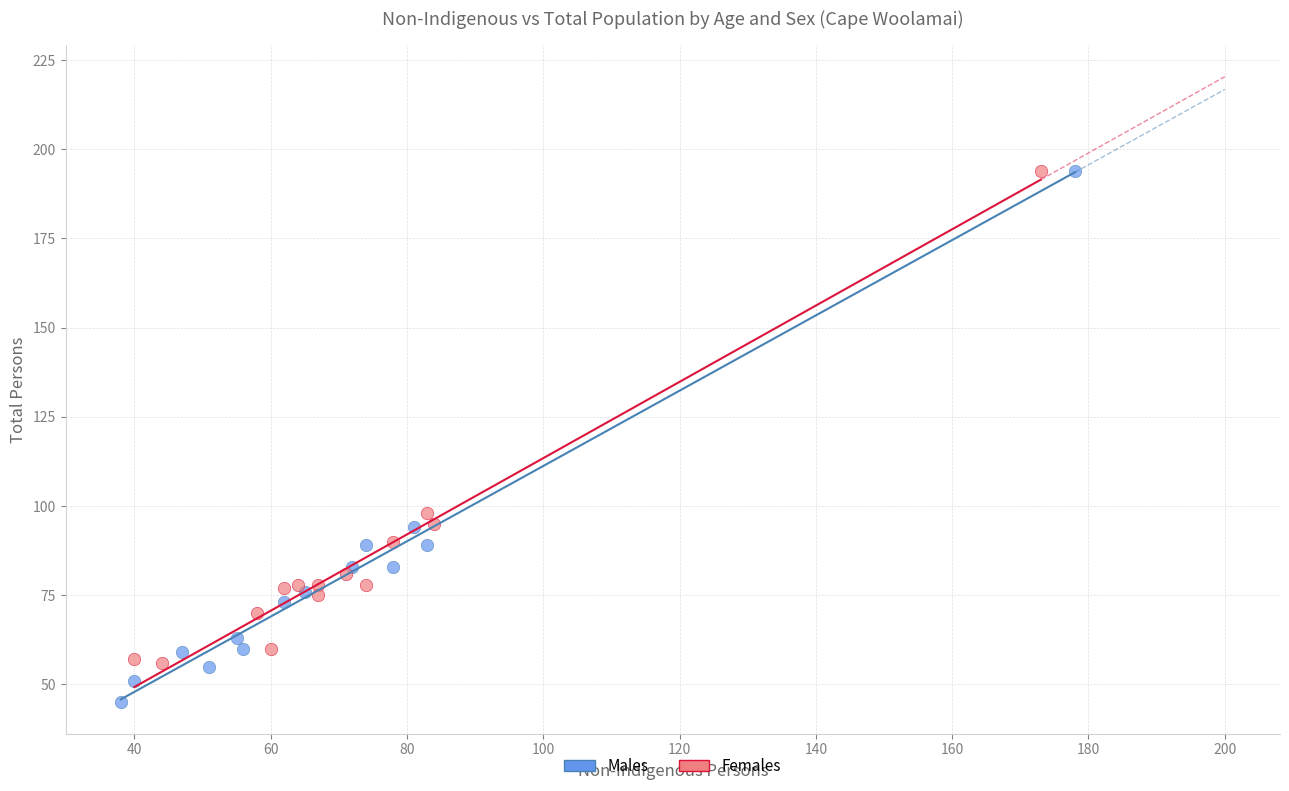

Which series reaches the minimum Y coordinate?

Males